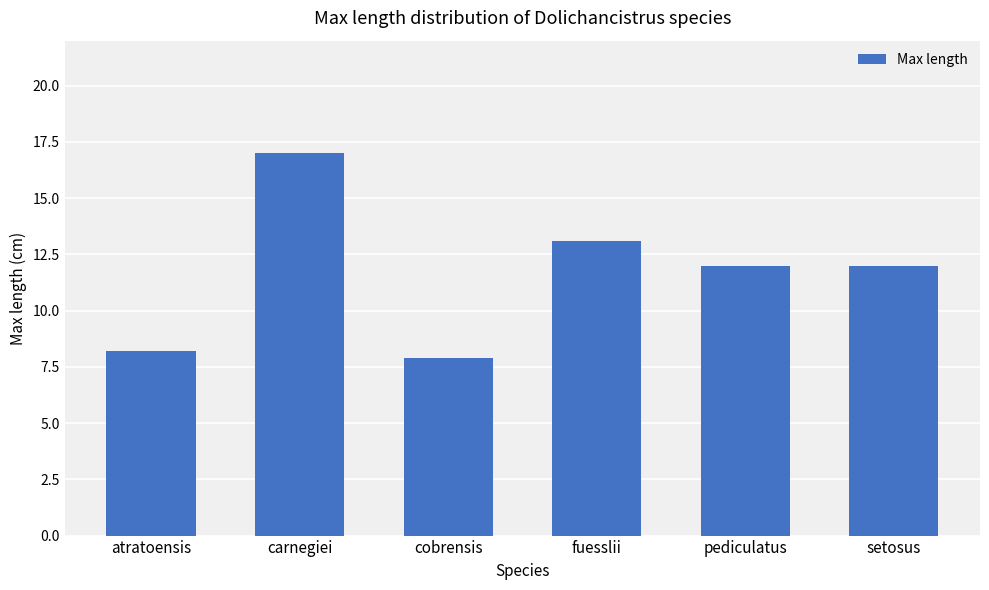

What is the change in value from atratoensis to carnegiei?

+8.8